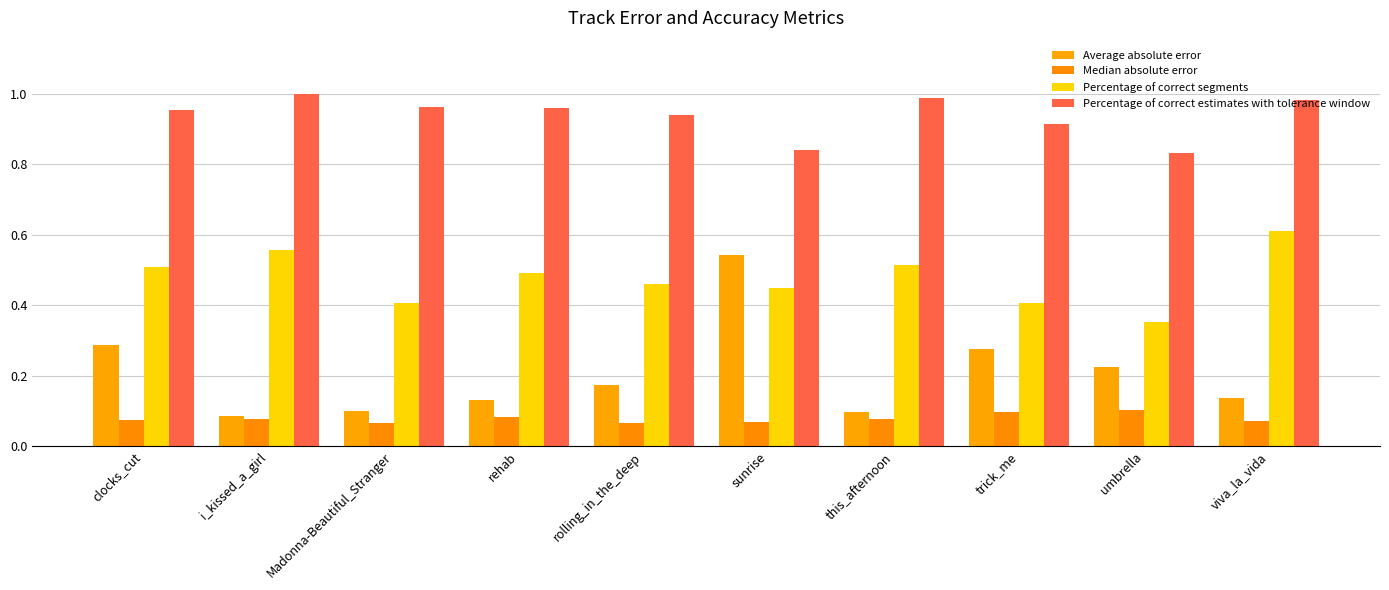

Rank the categories by Percentage of correct segments value from highest to lowest.

viva_la_vida, i_kissed_a_girl, this_afternoon, clocks_cut, rehab, rolling_in_the_deep, sunrise, trick_me, Madonna-Beautiful_Stranger, umbrella